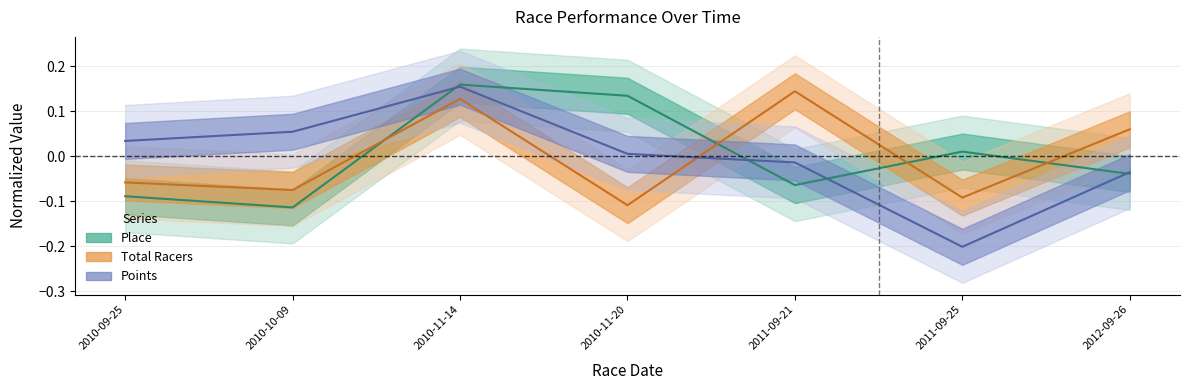

Rank the categories by Total Racers value from lowest to highest.

2010-11-20, 2011-09-25, 2010-10-09, 2010-09-25, 2012-09-26, 2010-11-14, 2011-09-21